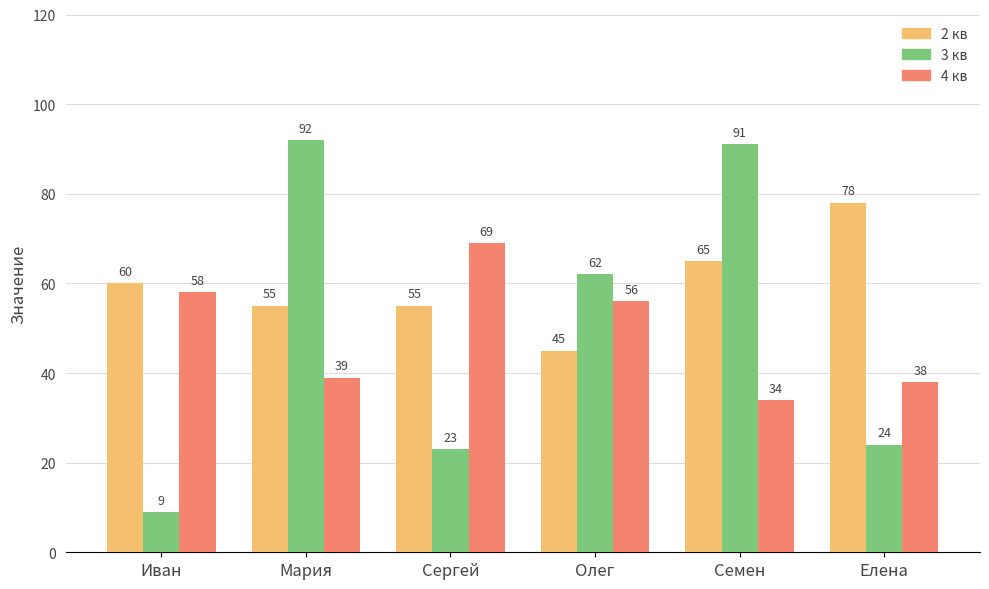

Rank the series at Мария from highest to lowest value.

3 кв, 2 кв, 4 кв